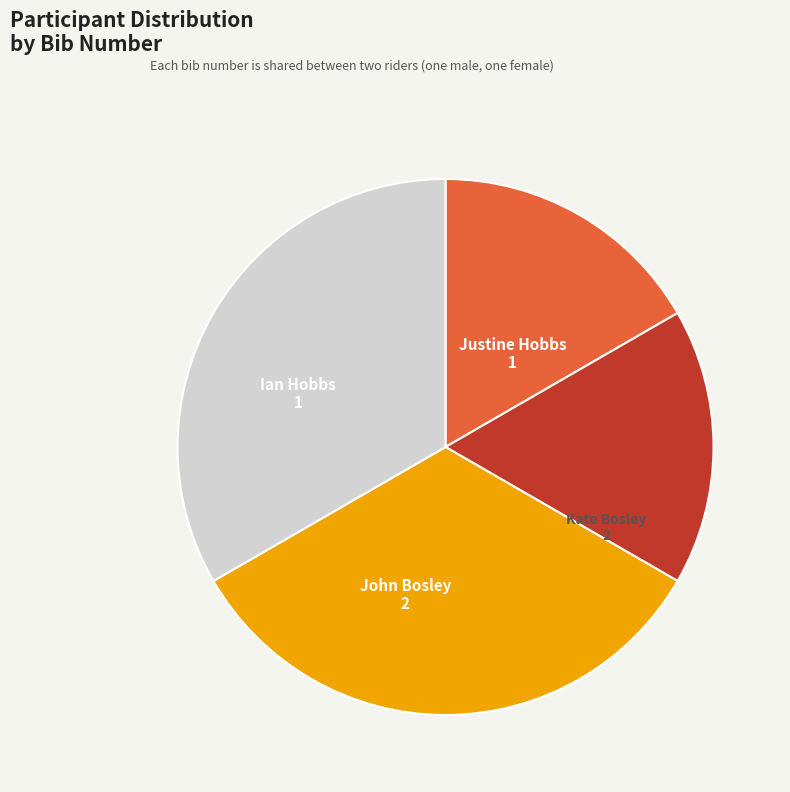

Is there a majority slice in this chart?

No